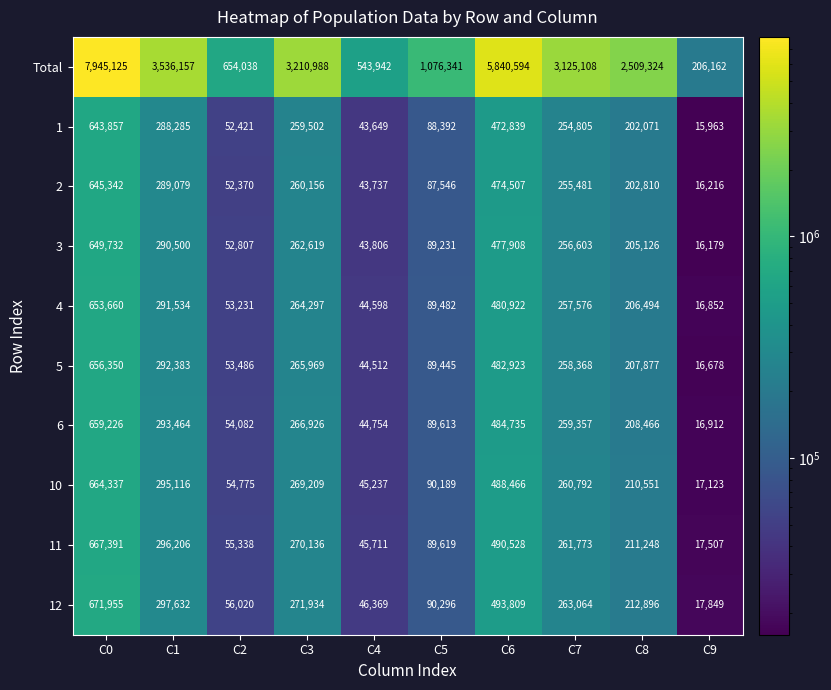

What is the difference between the maximum and minimum values in the 1 series?

627894